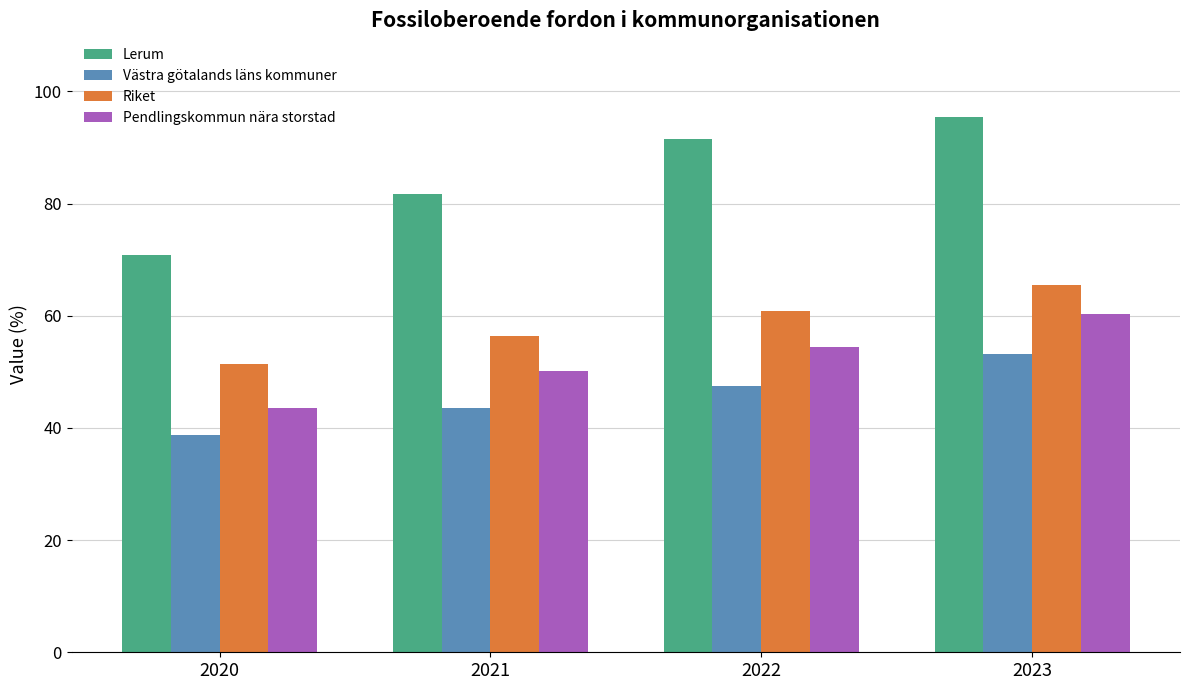

How many groups of bars are there?

4